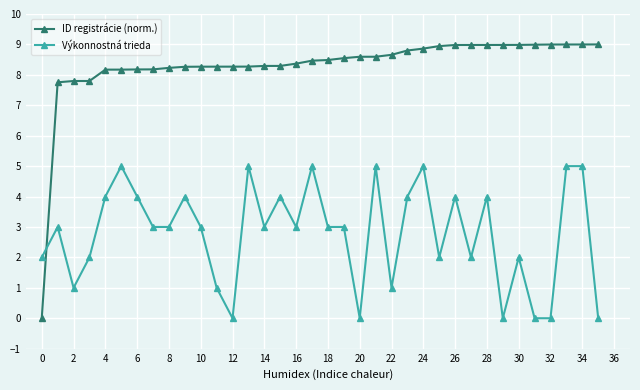

What is the value of the ID registrácie (norm.) point at the 7th from the left?

8.2